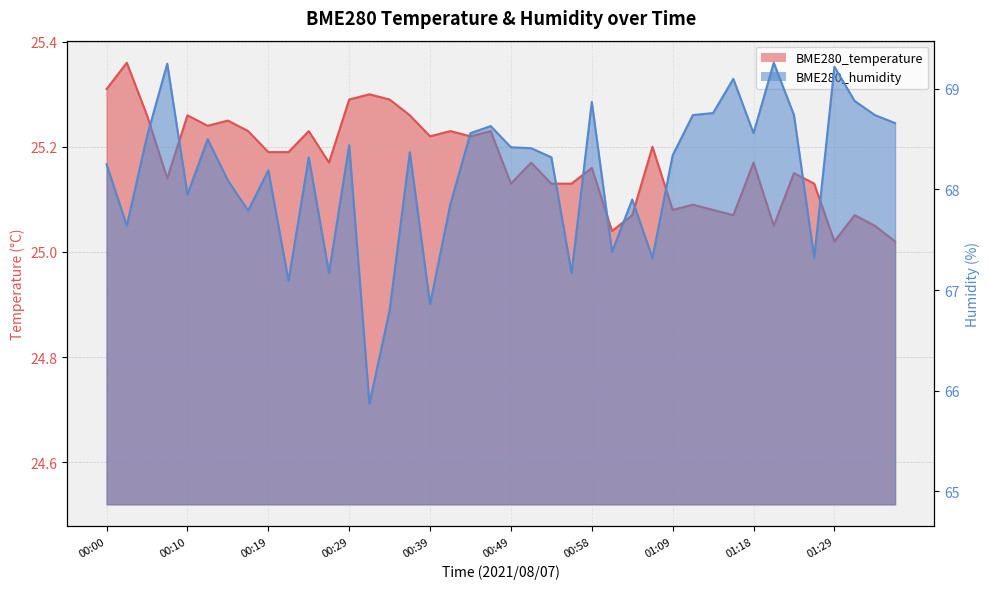

What are all the series names shown in the legend?

BME280_temperature, BME280_humidity